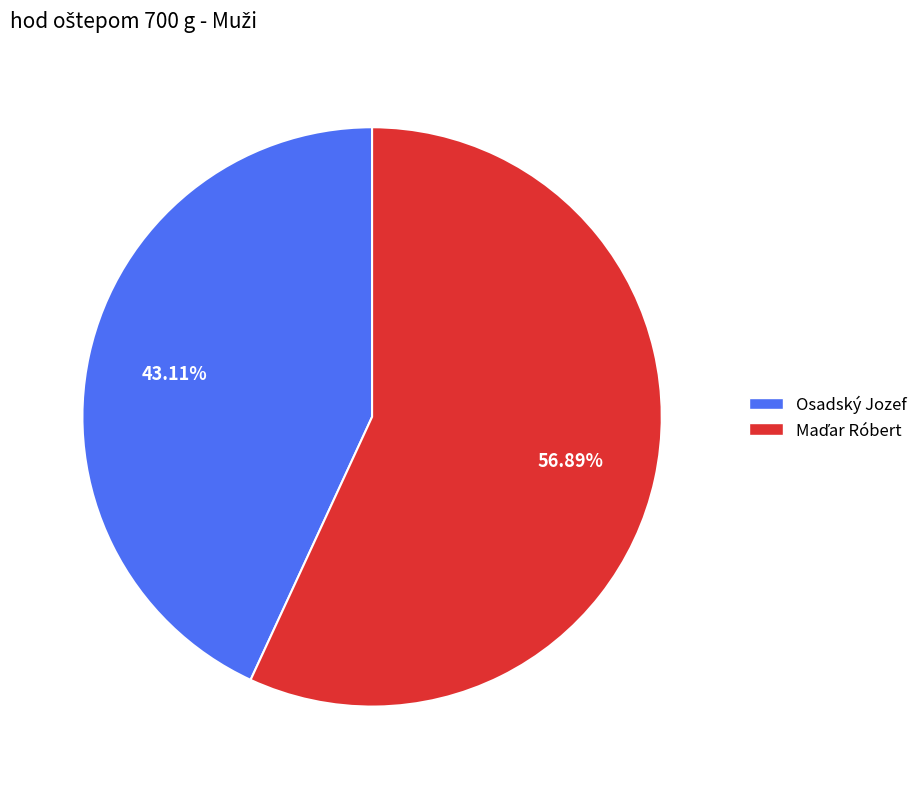

Which category has the smallest portion of the pie?

Osadský Jozef